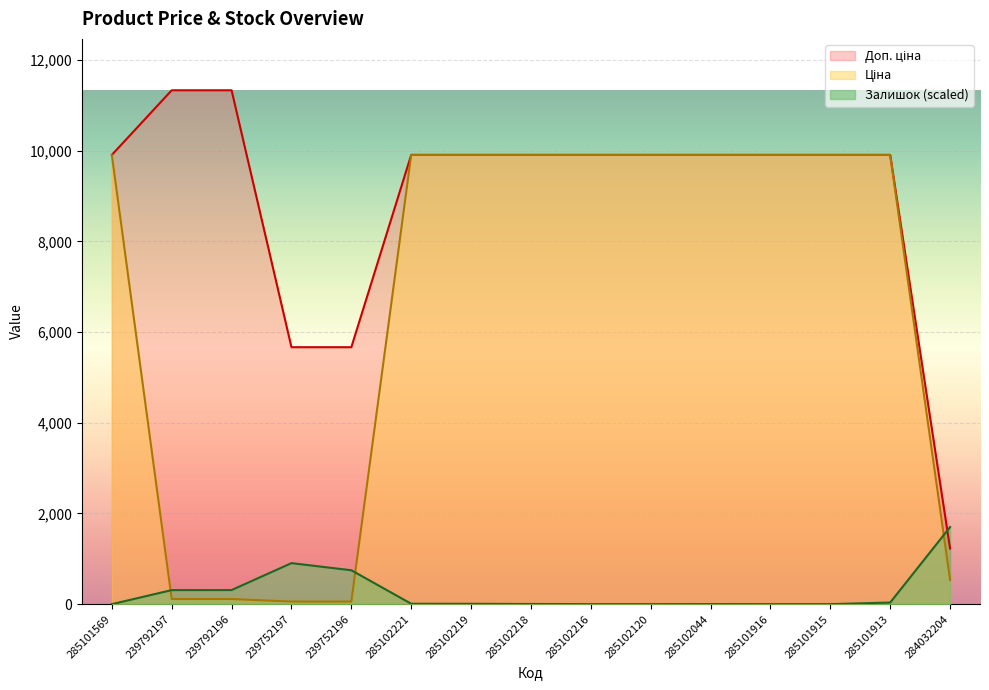

Is it true that Залишок equals 904.7 at 239752197?

True